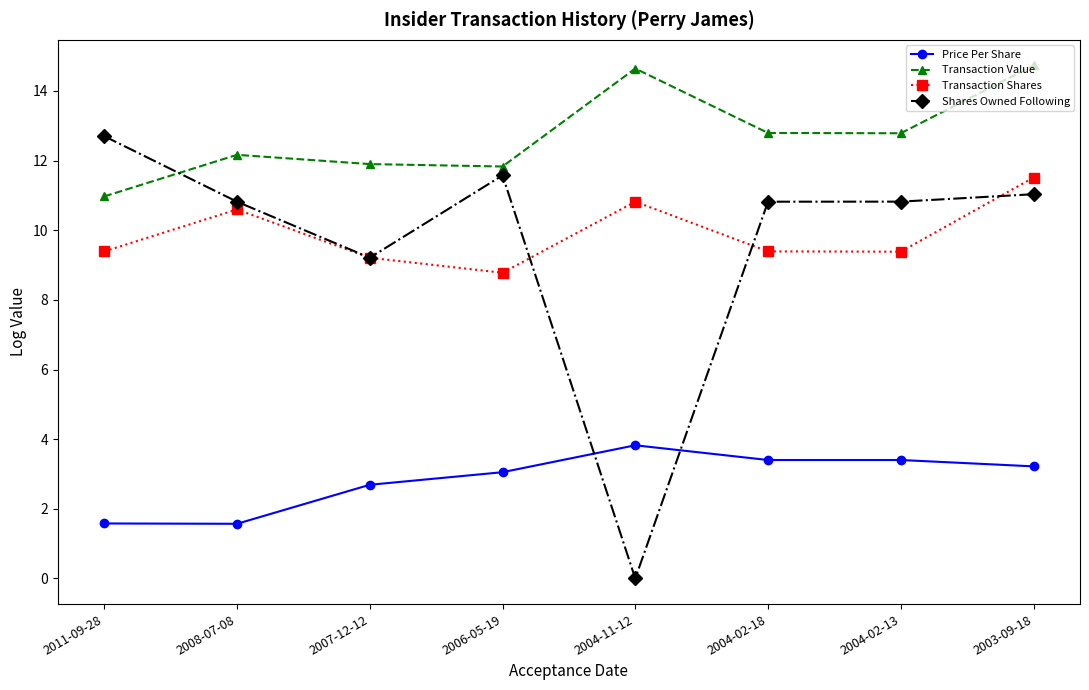

List the series in order of their peak value, highest first.

Transaction Value, Shares Owned Following, Transaction Shares, Price Per Share